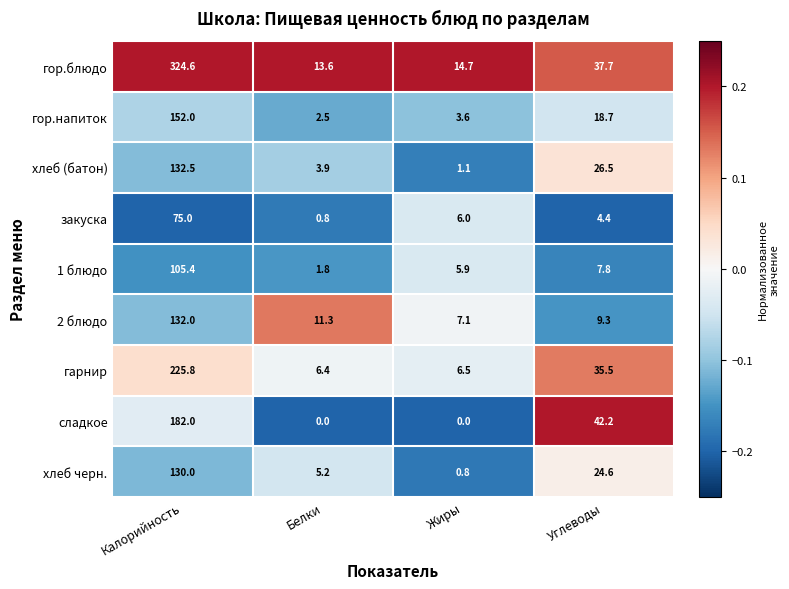

What is the spread (max minus min) of values at Калорийность?

249.6